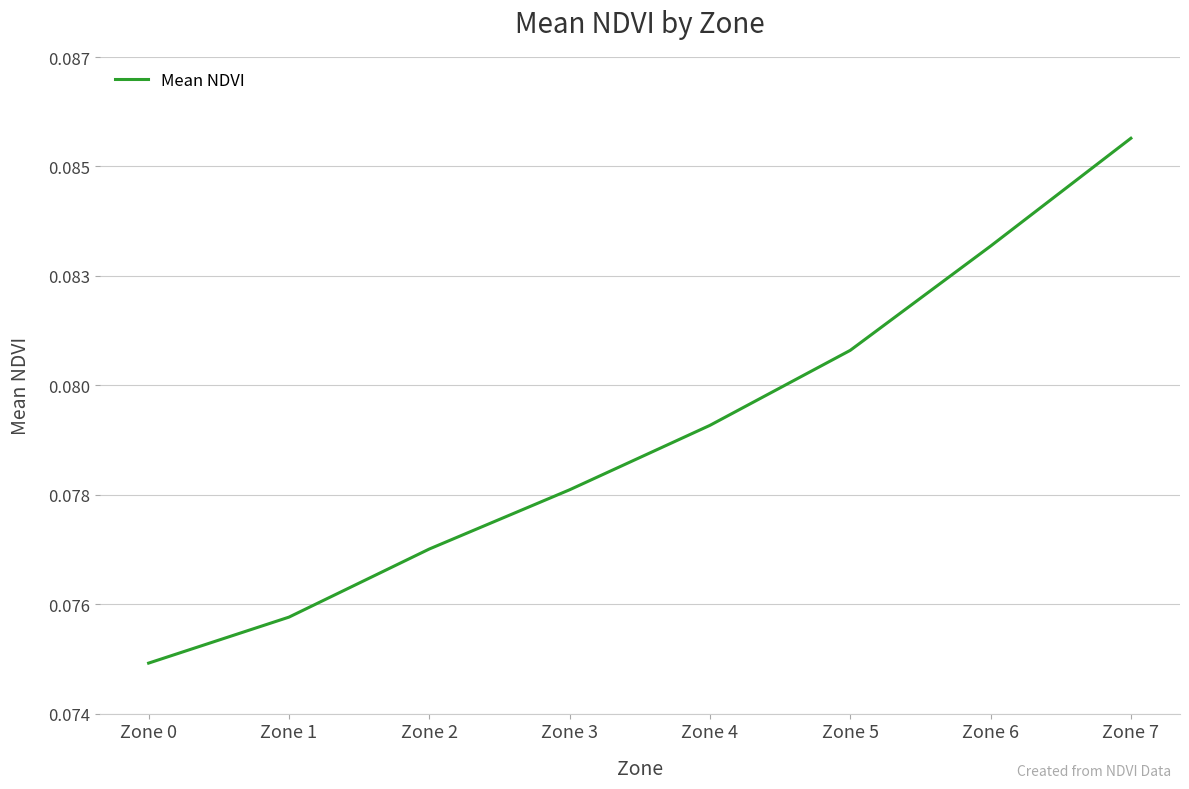

What is the average value?

0.1